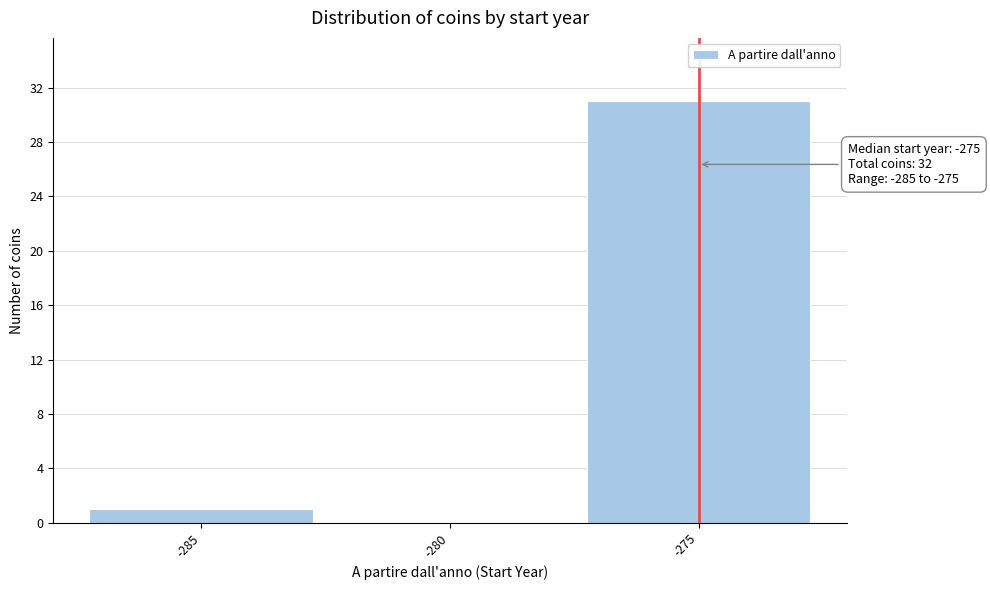

Over which range of the x-axis is the bar tallest?

-277.5 to -272.5